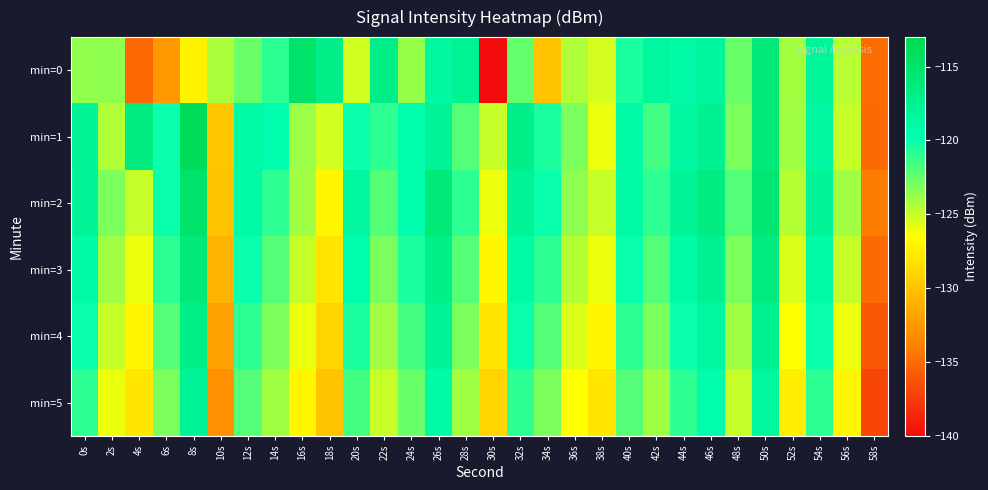

At which category is the sum across all series the highest?

50s